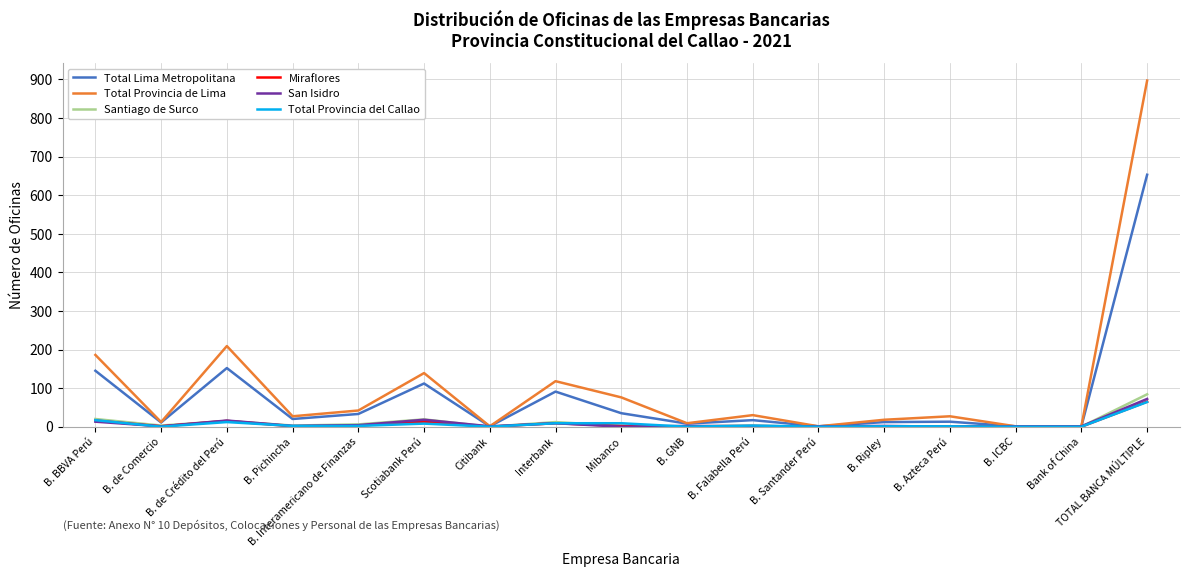

Is the value of Miraflores at Scotiabank Perú greater than the value of Santiago de Surco at B. Falabella Perú?

Yes